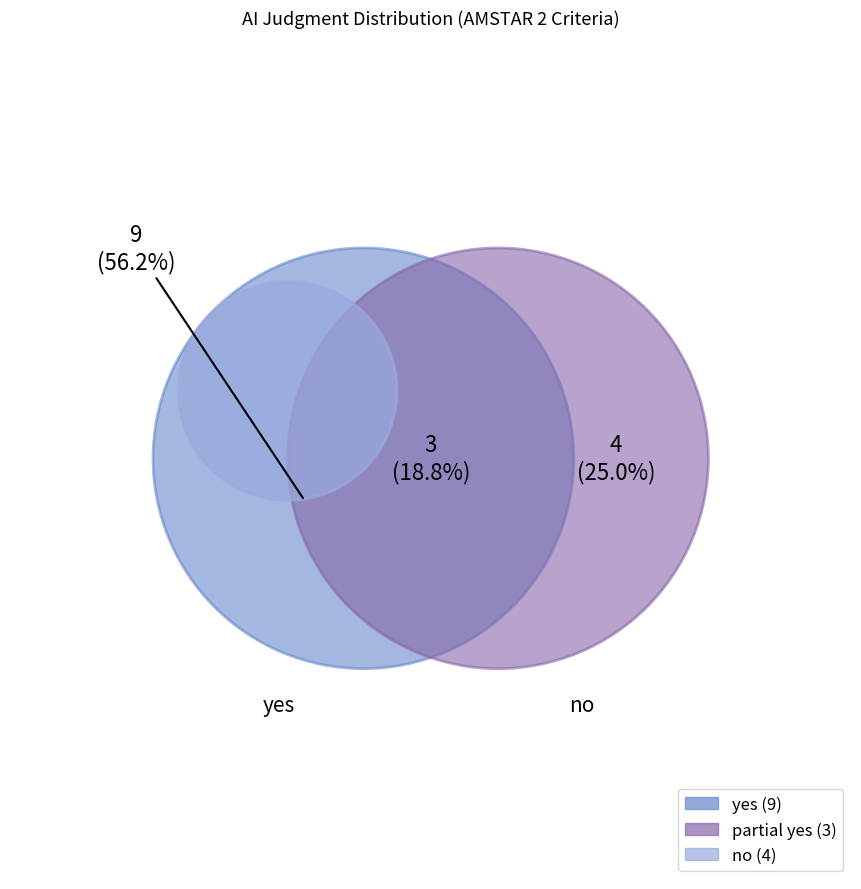

The partial yes slice represents 19% of the pie. True or false?

True